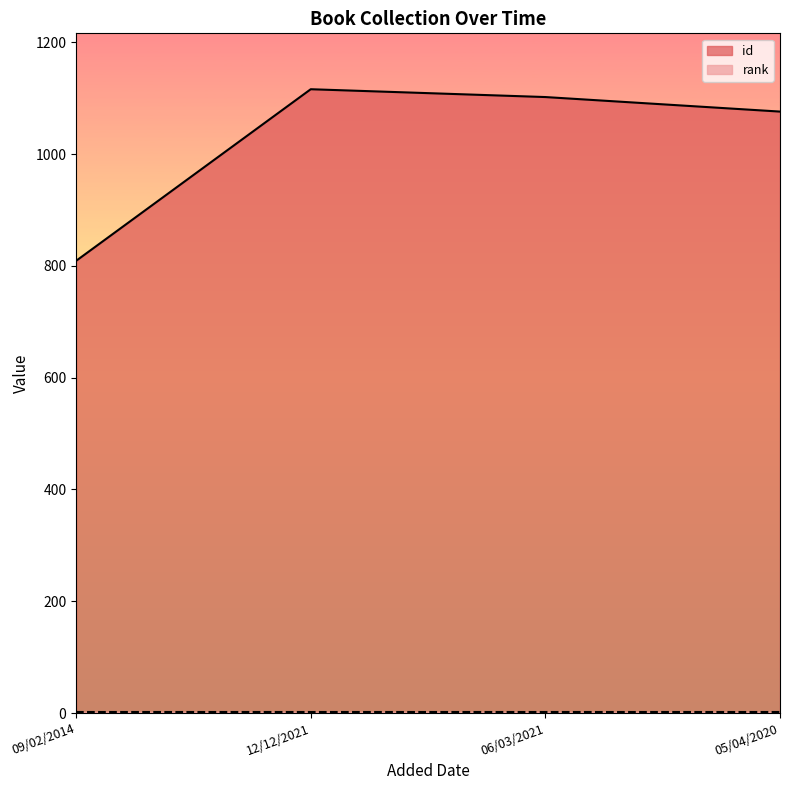

How many categories are shown in the chart?

4